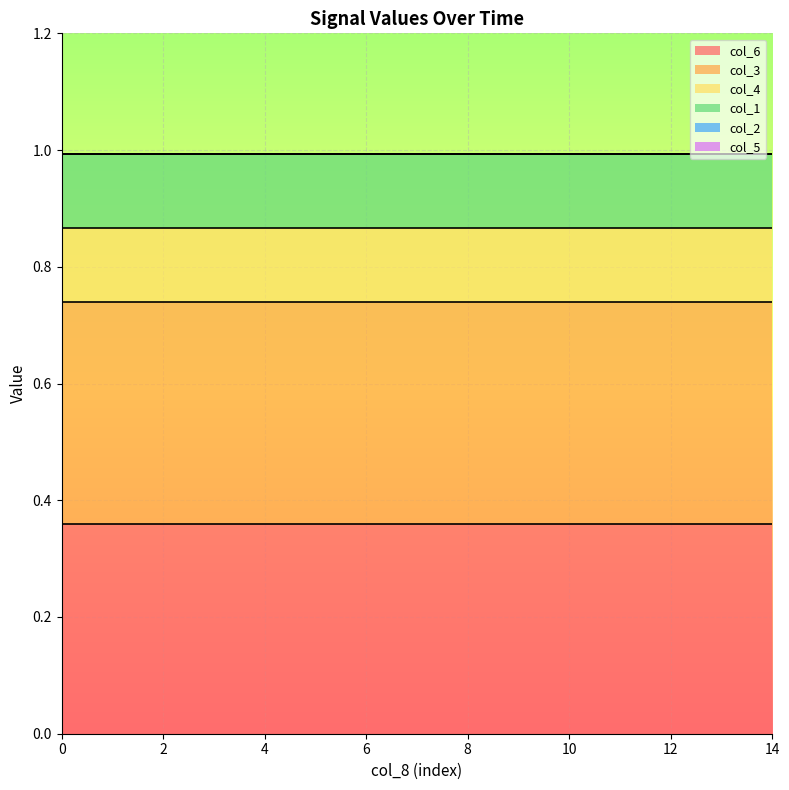

True or false: col_3 has more than 2 interior local peaks.

False